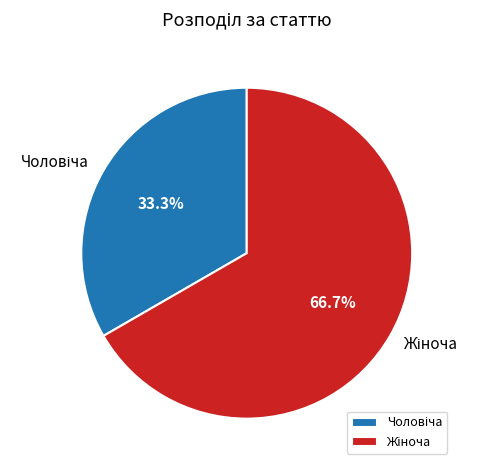

Is there a majority slice in this chart?

Yes